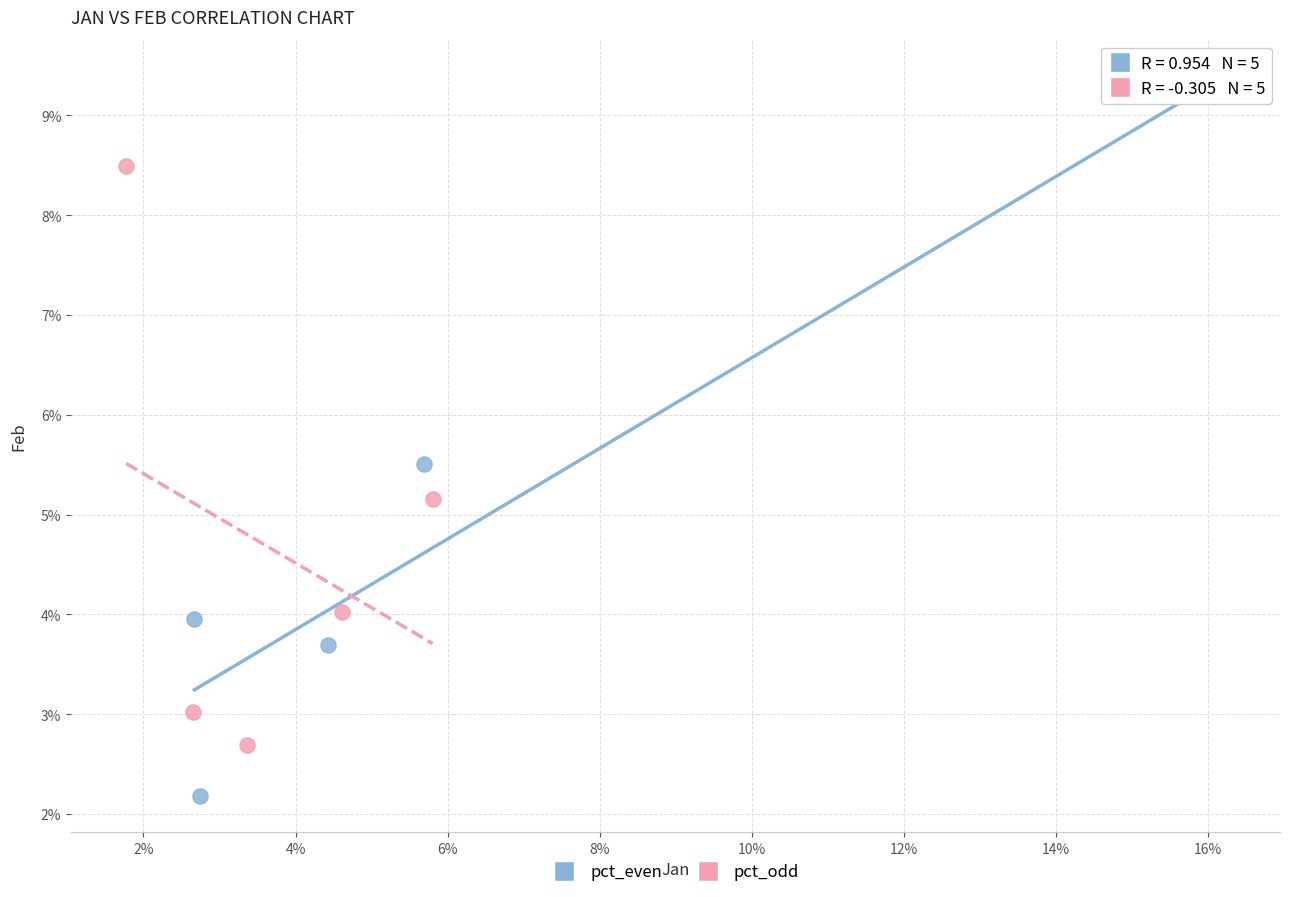

Which series has the widest spread of Y values?

pct_even